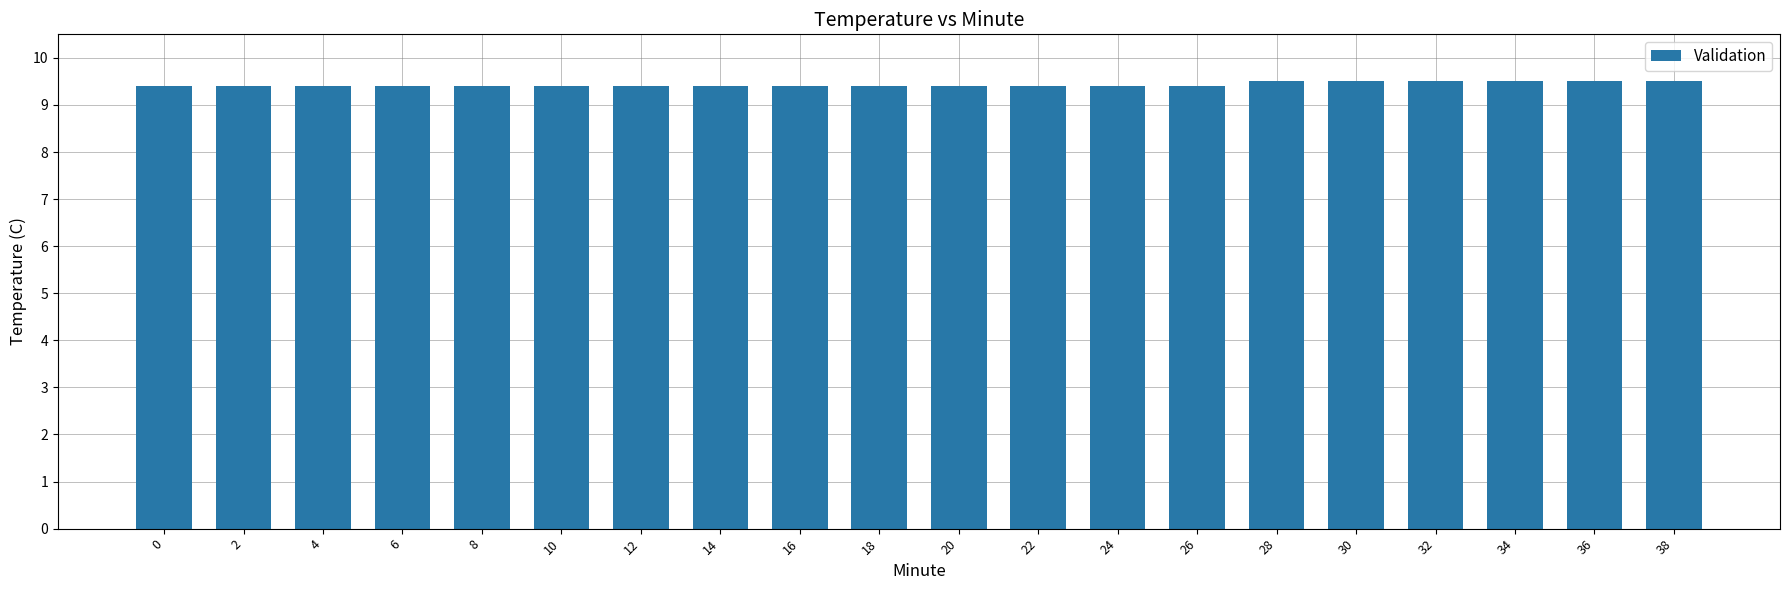

The value at 6 is 9.4. True or false?

True